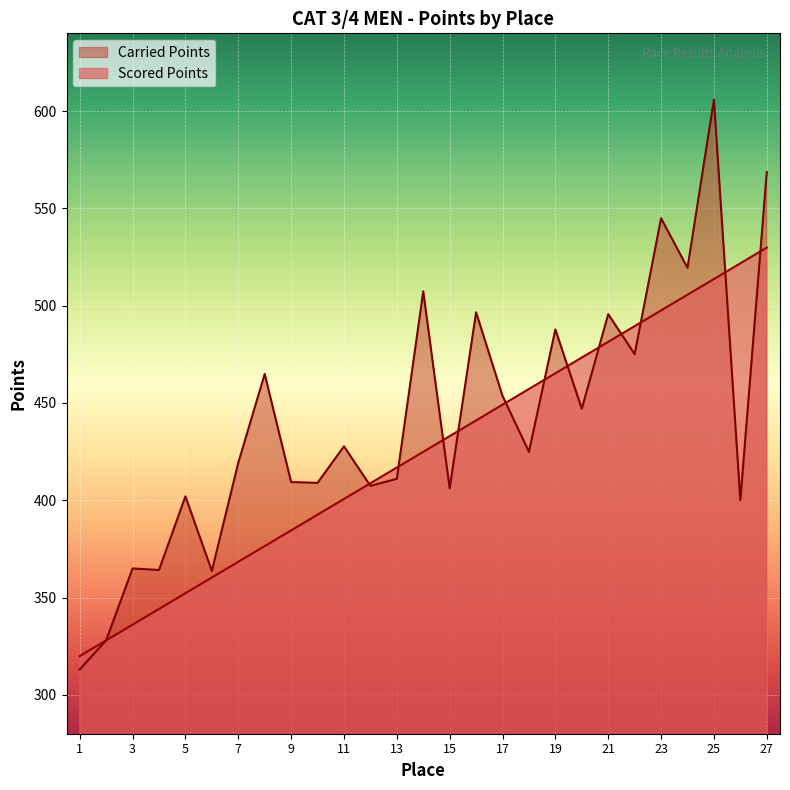

Reading right to left, what are all the values shown in this chart?

Scored Points: 27=529.9	26=521.8	25=513.7	24=505.6	23=497.6	22=489.5	21=481.4	20=473.4	19=465.3	18=457.2	17=449.1	16=441.0	15=433.0	14=424.9	13=416.8	12=408.7	11=400.7	10=392.6	9=384.5	8=376.4	7=368.4	6=360.3	5=352.2	4=344.1	3=336.1	2=328.0	1=319.9
Carried Points: 27=568.7	26=400.0	25=605.9	24=519.5	23=545.0	22=475.1	21=495.7	20=447.0	19=487.8	18=424.9	17=453.6	16=496.6	15=406.1	14=507.4	13=411.0	12=407.4	11=427.7	10=408.9	9=409.3	8=464.9	7=419.3	6=363.7	5=402.0	4=364.2	3=364.9	2=328.0	1=313.0